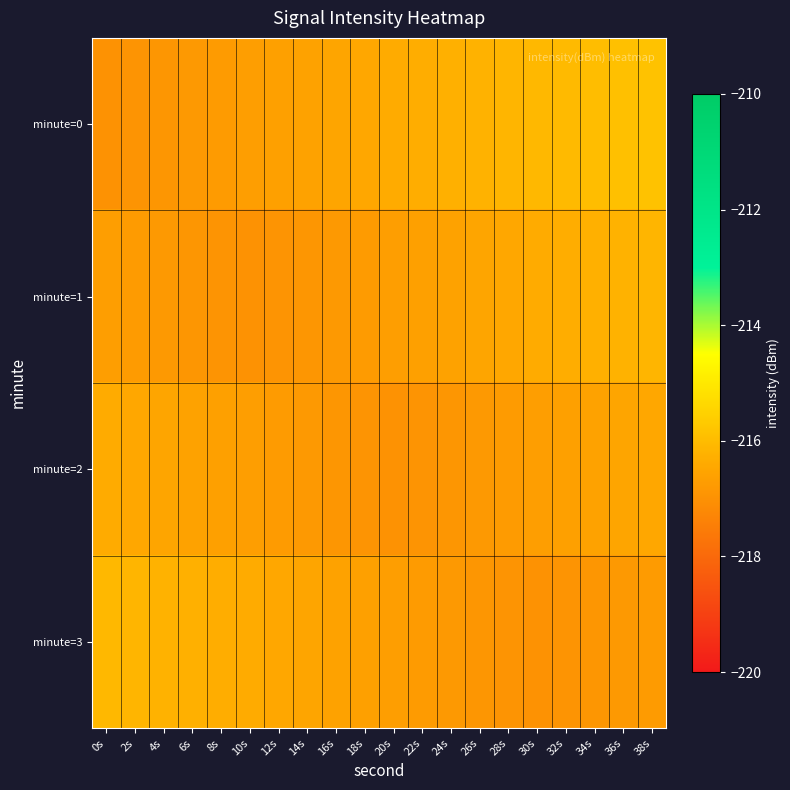

Rank the series at 30s from highest to lowest value.

minute=0, minute=1, minute=2, minute=3